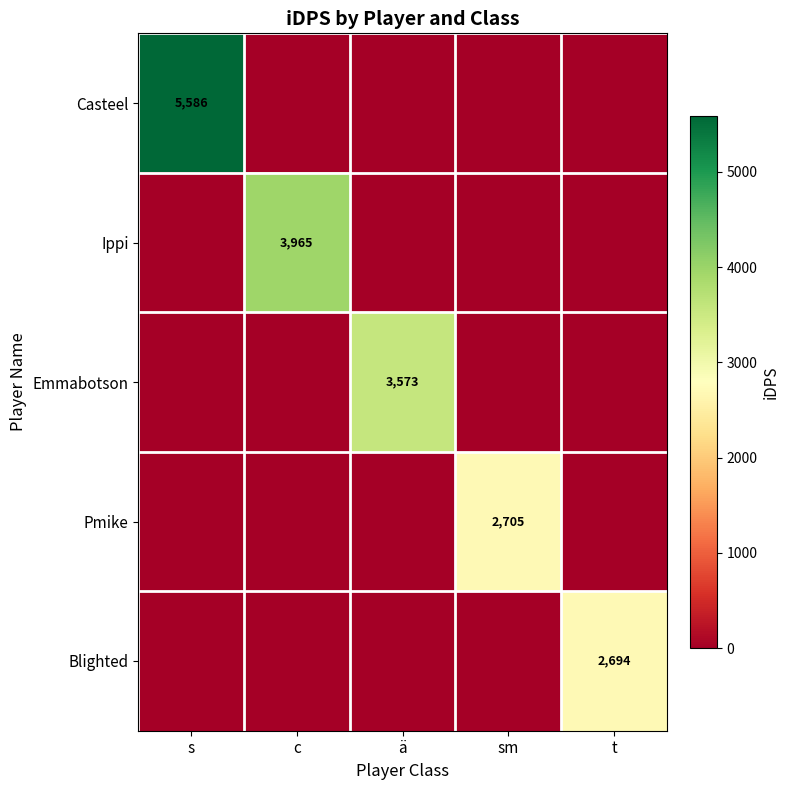

What is the spread (max minus min) of values at ä?

3572.5